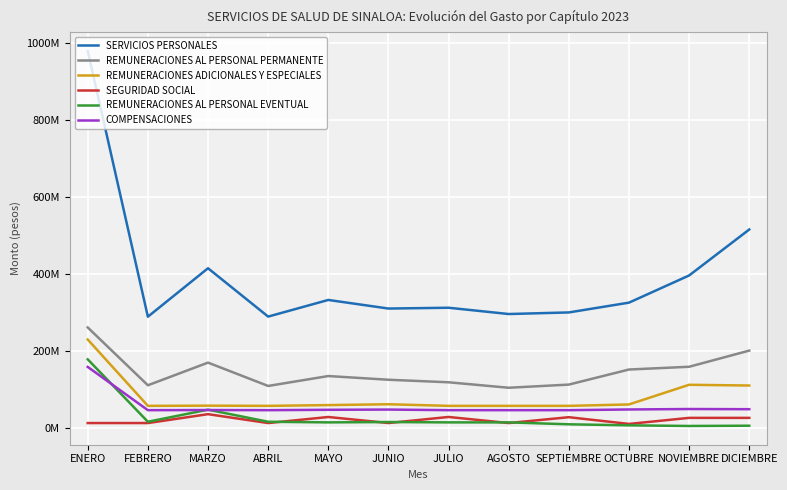

What is the maximum value shown in the chart?

979268030.0